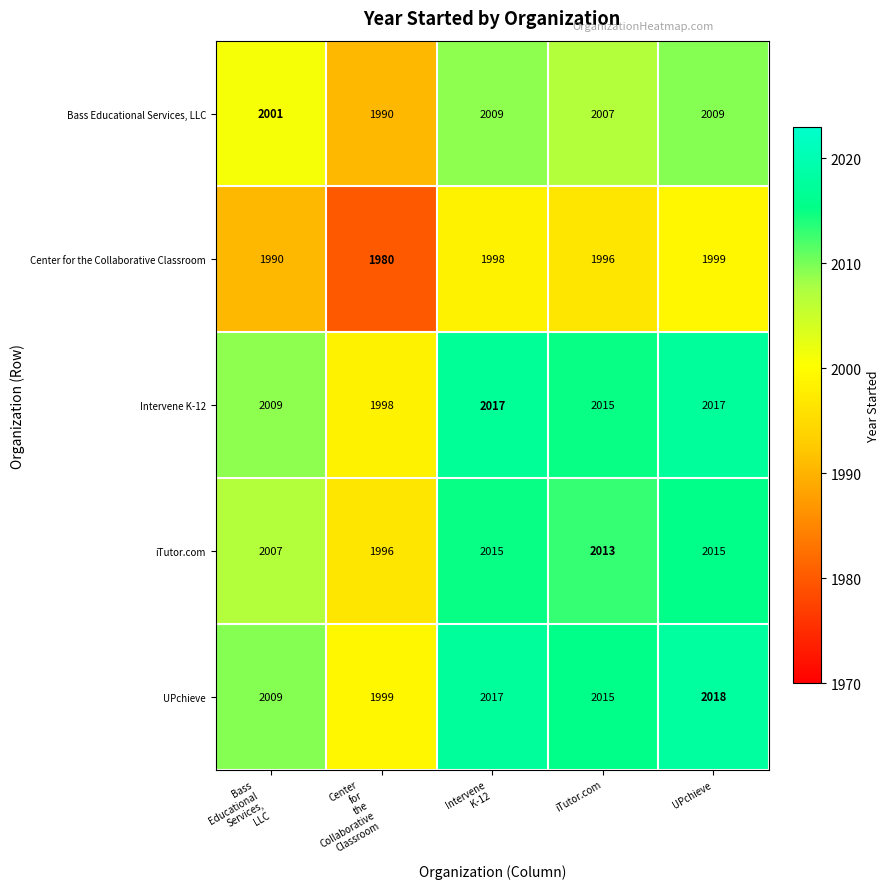

Which category has the highest value across all series?

UPchieve